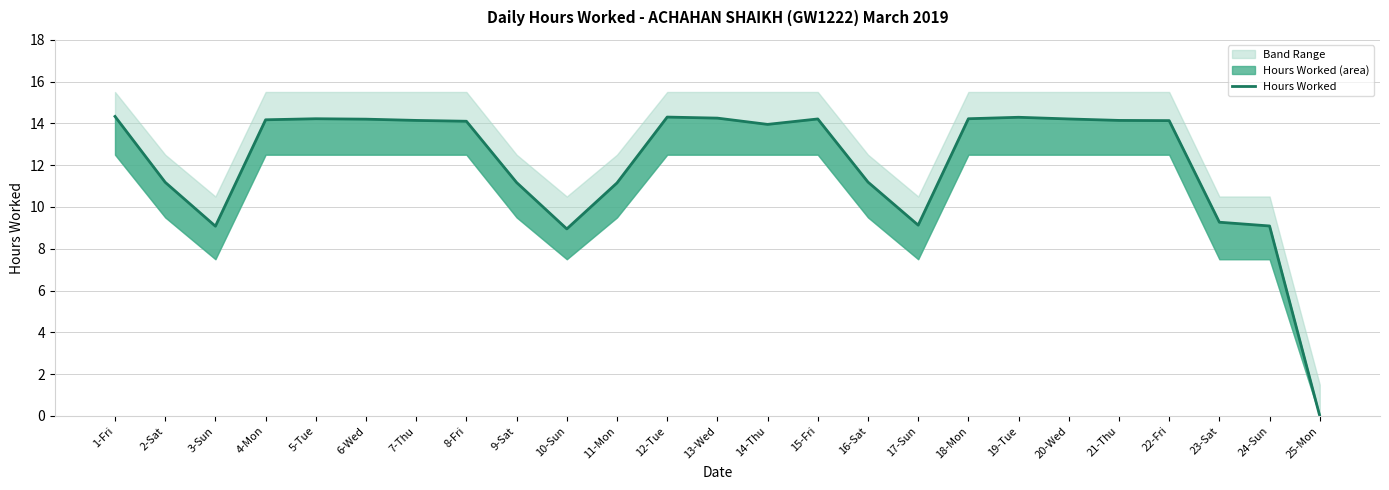

Reading right to left, what are all the values shown in this chart?

0.0	9.1	9.3	14.1	14.1	14.2	14.3	14.2	9.1	11.2	14.2	13.9	14.2	14.3	11.2	8.9	11.2	14.1	14.1	14.2	14.2	14.2	9.1	11.2	14.3